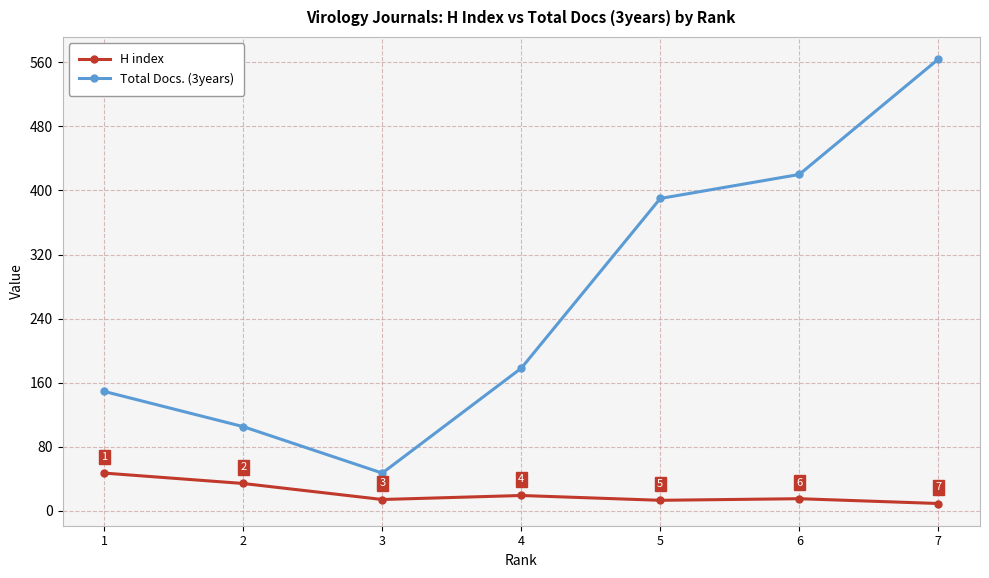

What is the lowest value of the Total Docs. (3years) series?

47